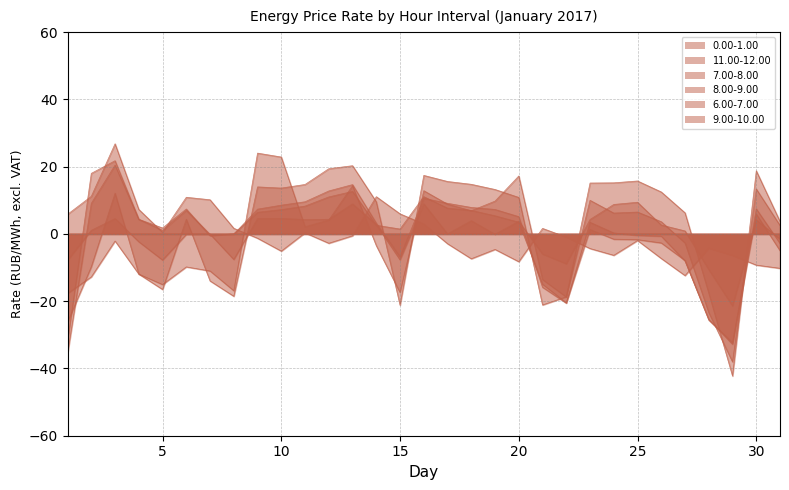

Reading left to right, transcribe all the data shown in this chart.

0.00-1.00: 5.8	11.2	26.8	7.3	0.5	10.9	10.2	1.7	-1.3	-5.1	0.3	-2.8	-0.6	11.1	6.0	3.0	-2.9	-7.4	-4.6	-8.3	1.6	-1.0	-4.3	-6.4	-2.0	-7.3	-12.4	-4.3	-6.4	-9.3	-10.2
11.00-12.00: -32.1	18.0	21.8	4.3	1.8	7.4	-0.5	0.1	6.4	7.2	8.3	11.0	12.6	2.6	1.5	11.1	7.7	7.0	5.4	3.5	-15.0	-20.5	1.3	-1.6	-1.7	-2.7	-7.9	-25.6	-32.3	5.9	-5.0
7.00-8.00: -17.7	-12.8	-2.1	-11.9	-15.1	-9.8	-11.0	-16.9	24.0	22.9	2.1	4.1	14.3	-3.5	-17.4	12.9	8.8	6.9	9.8	17.2	-13.6	-18.8	15.1	15.2	15.7	12.5	6.3	-17.6	-42.2	18.8	3.7
8.00-9.00: -26.2	-9.8	12.1	-11.9	-16.5	4.4	-14.0	-18.5	14.0	13.6	14.7	19.4	20.3	9.6	-21.2	17.4	15.6	14.8	13.2	10.9	-21.1	-18.7	10.0	6.2	6.5	3.6	-2.7	-23.4	-38.0	13.4	2.5
6.00-7.00: -7.8	1.1	4.6	-2.3	-7.8	-0.1	-0.1	-7.6	4.6	4.6	4.3	4.3	8.9	2.8	-7.7	8.9	0.0	3.9	-0.1	3.8	-6.0	-8.9	4.3	8.8	9.4	2.6	0.9	-10.6	-21.4	4.2	-1.5
9.00-10.00: -35.6	9.1	20.5	4.3	1.1	7.0	-0.1	-0.1	7.4	8.5	9.6	12.8	14.7	3.2	-6.9	10.6	9.1	7.9	7.3	5.1	-15.9	-20.6	3.5	0.3	-0.4	-0.7	-8.0	-25.4	-32.8	7.5	-2.8